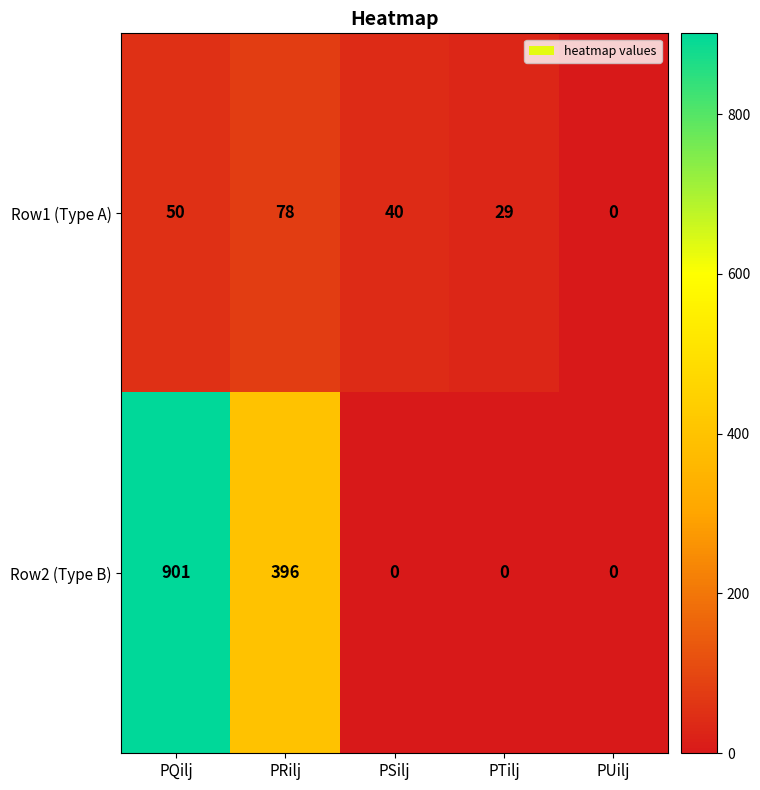

Reading left to right, extract all data points from this chart.

Row1 (Type A): 50	78	40	29	0
Row2 (Type B): 901	396	0	0	0